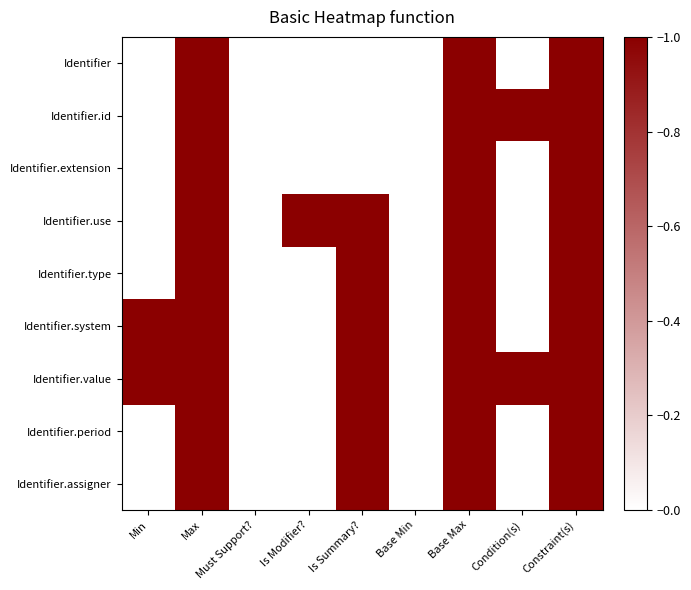

Rank the series at Base Max from highest to lowest value.

Identifier, Identifier.id, Identifier.extension, Identifier.use, Identifier.type, Identifier.system, Identifier.value, Identifier.period, Identifier.assigner